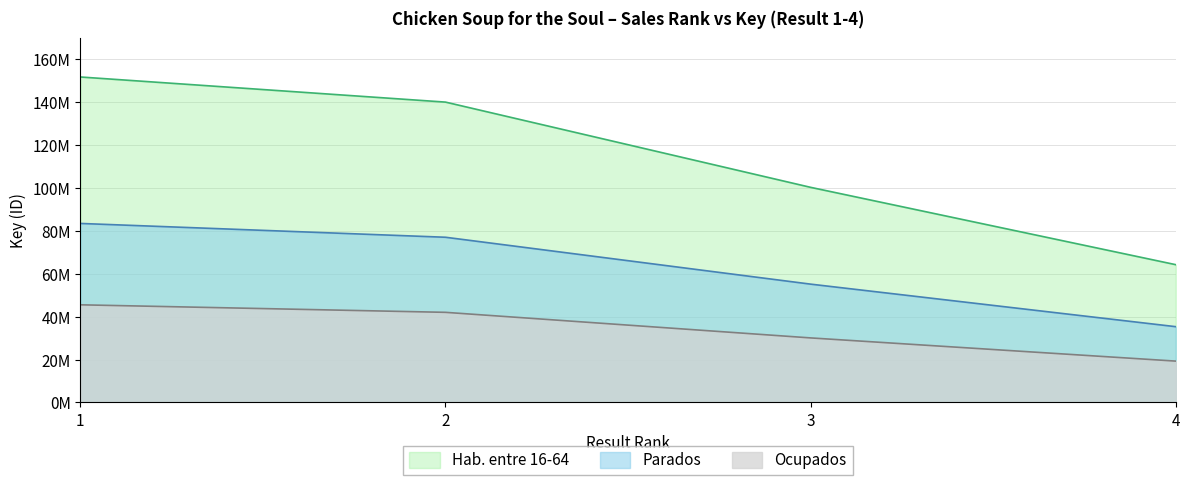

What is the average value?

114100188